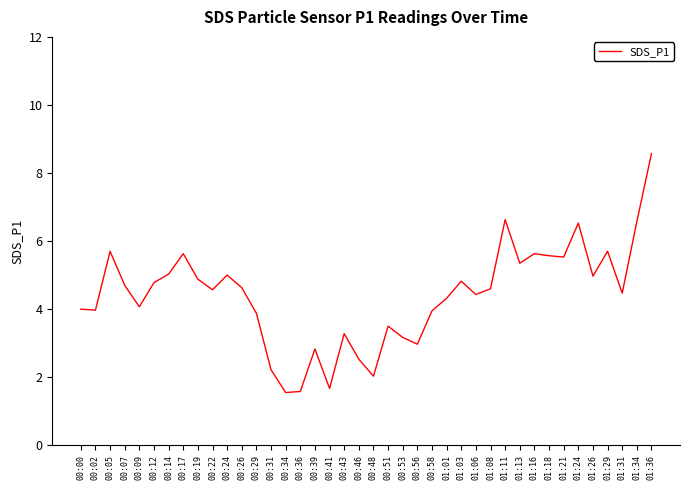

Which label corresponds to the largest value in the chart?

01:36